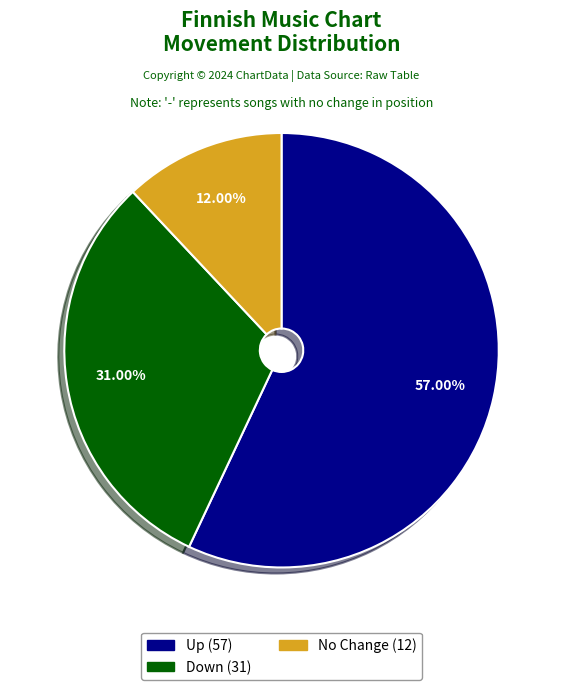

To the nearest percent, what is the average slice percentage?

33%